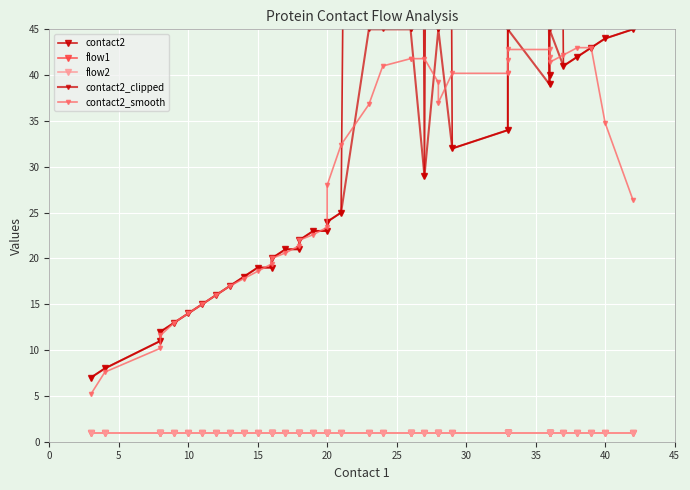

Reading right to left, extract all data points from this chart.

contact2: 45.0	44.0	43.0	42.0	41.0	272.0	40.0	39.0	365.0	281.0	226.0	34.0	32.0	359.0	337.0	29.0	337.0	335.0	404.0	366.0	25.0	24.0	23.0	23.0	22.0	21.0	21.0	20.0	19.0	19.0	18.0	17.0	16.0	15.0	14.0	13.0	12.0	11.0	8.0	7.0
flow1: 1.0	1.0	1.0	1.0	1.0	1.0	1.0	1.0	1.0	1.0	1.0	1.0	1.0	1.0	1.0	1.0	1.0	1.0	1.0	1.0	1.0	1.0	1.0	1.0	1.0	1.0	1.0	1.0	1.0	1.0	1.0	1.0	1.0	1.0	1.0	1.0	1.0	1.0	1.0	1.0
flow2: 1.0	1.0	1.0	1.0	1.0	1.0	1.0	1.0	1.0	1.0	1.0	1.0	1.0	1.0	1.0	1.0	1.0	1.0	1.0	1.0	1.0	1.0	1.0	1.0	1.0	1.0	1.0	1.0	1.0	1.0	1.0	1.0	1.0	1.0	1.0	1.0	1.0	1.0	1.0	1.0
contact2_clipped: 45.0	44.0	43.0	42.0	41.0	45.0	40.0	39.0	45.0	45.0	45.0	34.0	32.0	45.0	45.0	29.0	45.0	45.0	45.0	45.0	25.0	24.0	23.0	23.0	22.0	21.0	21.0	20.0	19.0	19.0	18.0	17.0	16.0	15.0	14.0	13.0	12.0	11.0	8.0	7.0
contact2_smooth: 26.4	34.8	43.0	43.0	42.2	41.4	42.0	42.8	42.8	41.6	40.2	40.2	40.2	37.0	39.2	41.8	41.8	41.8	41.0	36.8	32.4	28.0	23.4	22.6	22.0	21.4	20.6	20.0	19.4	18.6	17.8	17.0	16.0	15.0	14.0	13.0	11.6	10.2	7.6	5.2